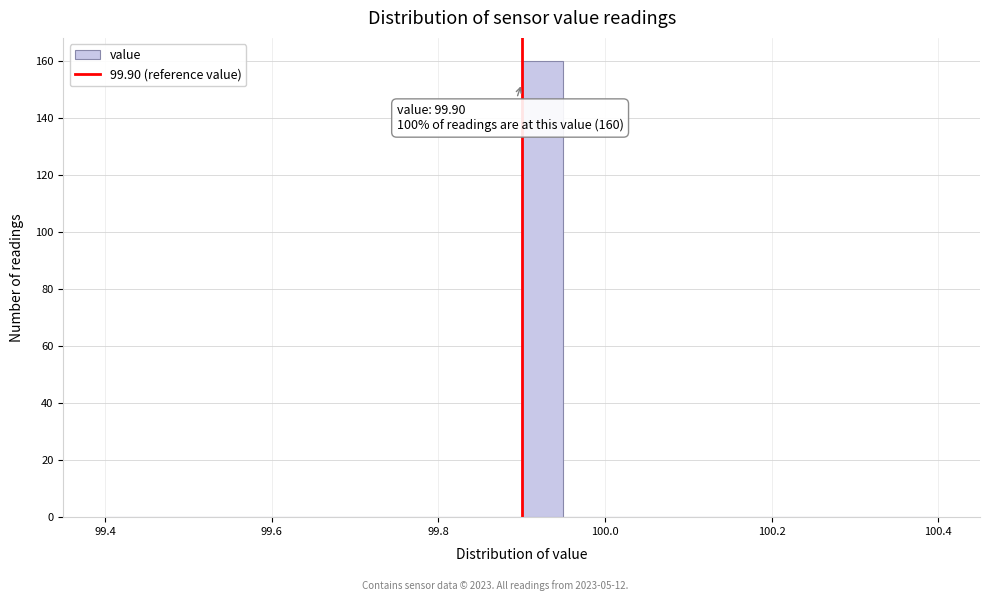

Read against the x-axis, roughly where is the centre of the tallest bar?

99.92